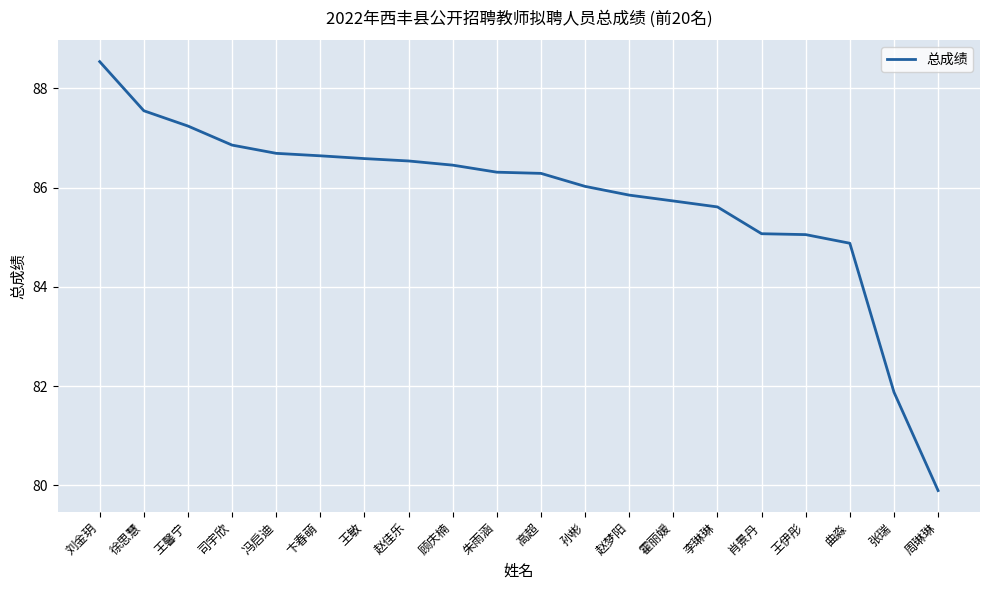

What position from the right is 司宇欣?

17